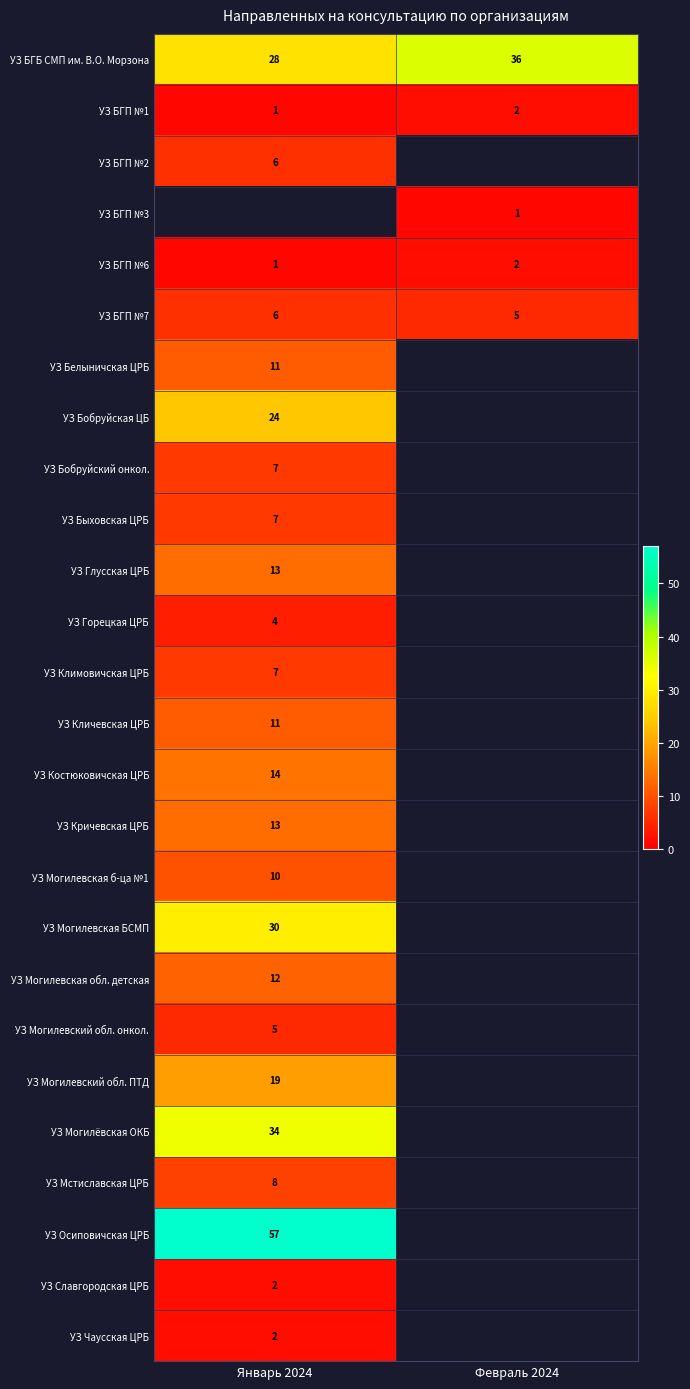

What is the highest value of the УЗ БГБ СМП им. В.О. Морзона series?

36